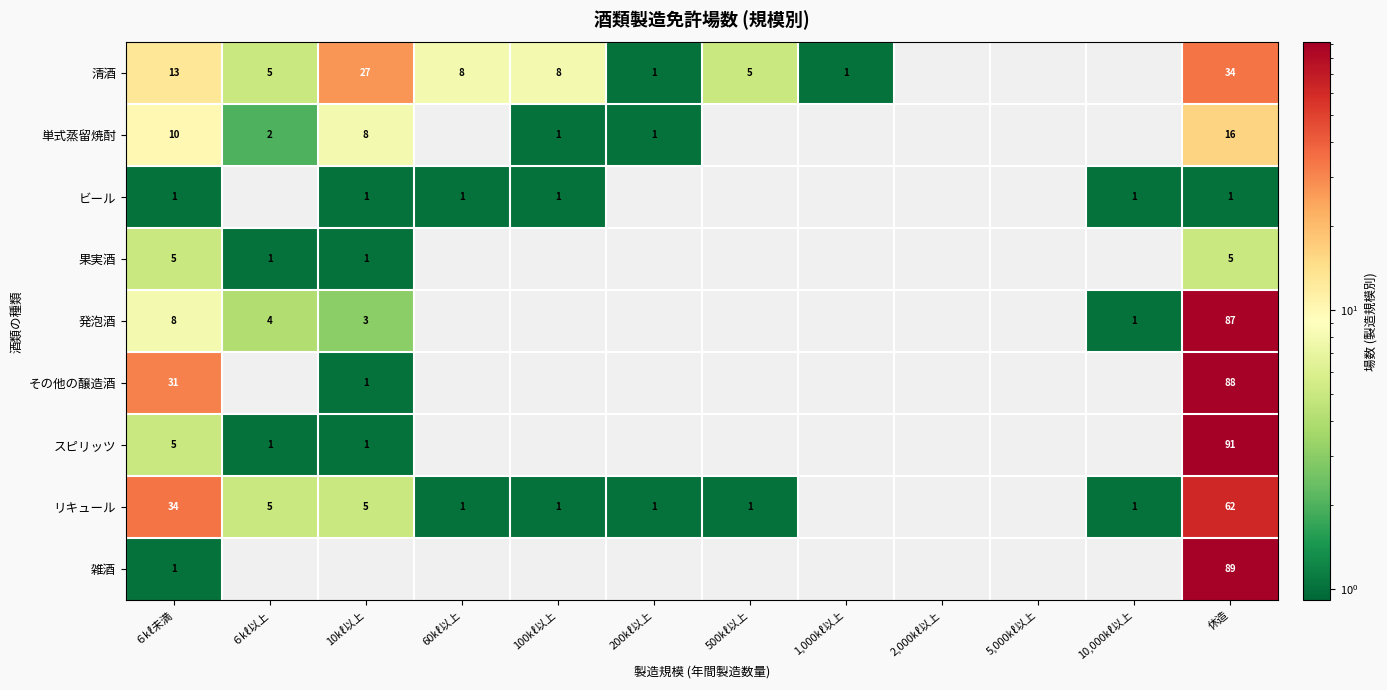

How many data points in 雑酒 are above 0?

2